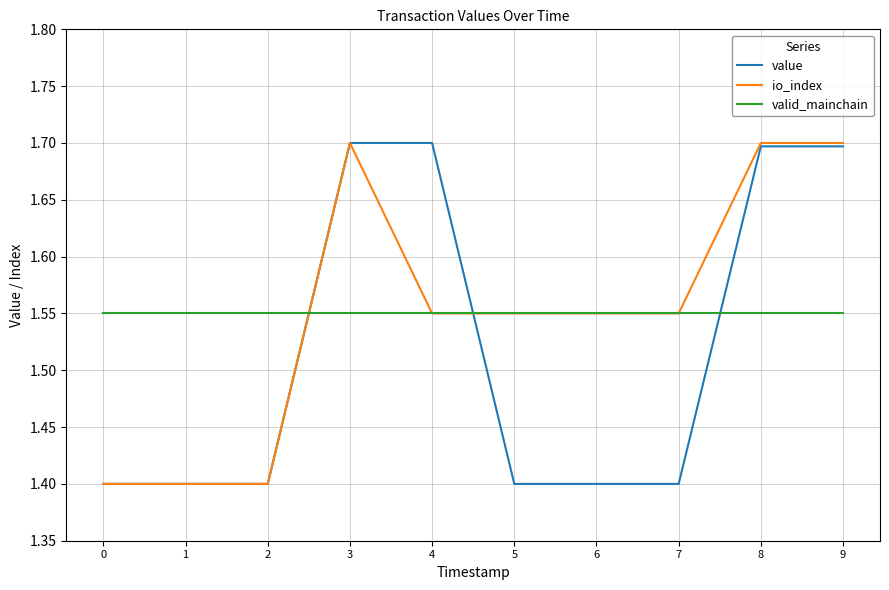

Between 5 and 9, which series saw the biggest shift?

value